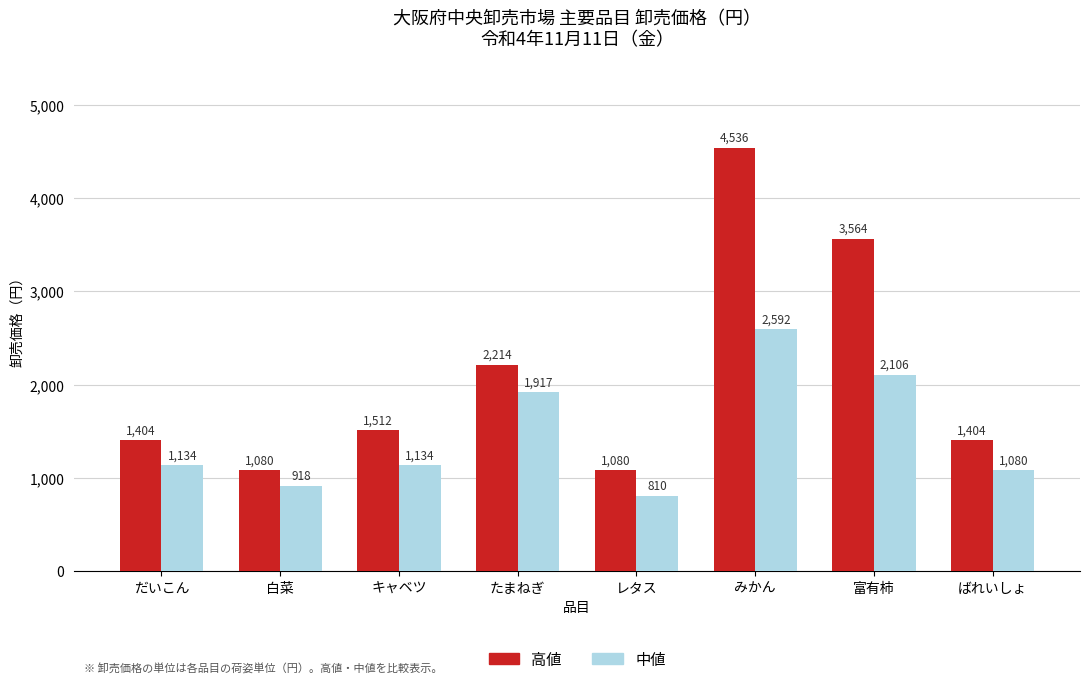

Which series changed the most between みかん and ばれいしょ?

高値